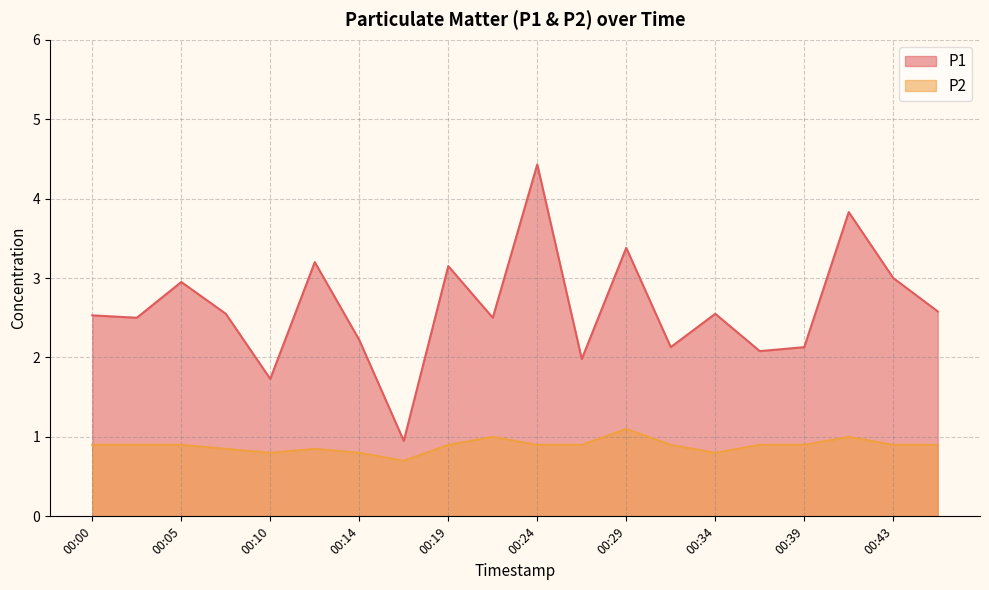

True or false: P2 has more than 0 points higher than both neighbors.

True